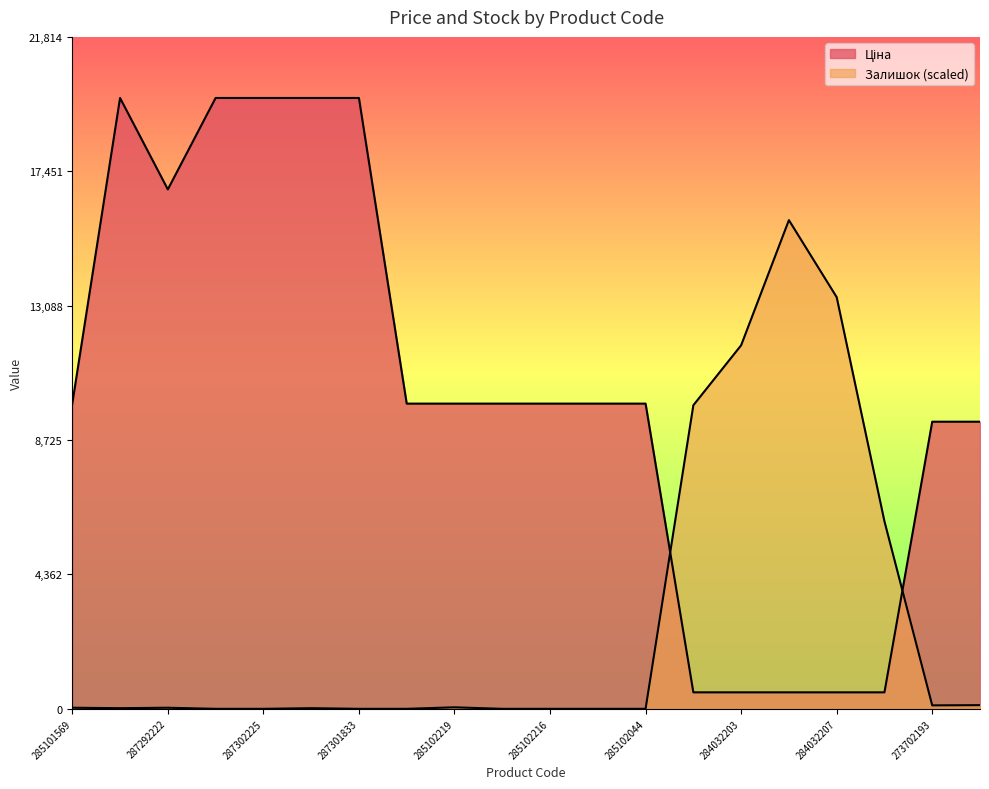

Reading left to right, what are all the values shown in this chart?

Ціна: 9908.5	19831.1	16863.2	19831.1	19831.1	19831.1	19831.1	9908.5	9908.5	9908.5	9908.5	9908.5	9908.5	535.4	535.4	535.4	535.4	535.4	9321.4	9321.4
Залишок: 35.0	21.0	35.0	0.0	0.0	21.0	0.0	0.0	49.0	0.0	0.0	0.0	0.0	9855.1	11802.3	15864.9	13364.3	6086.8	112.1	119.1